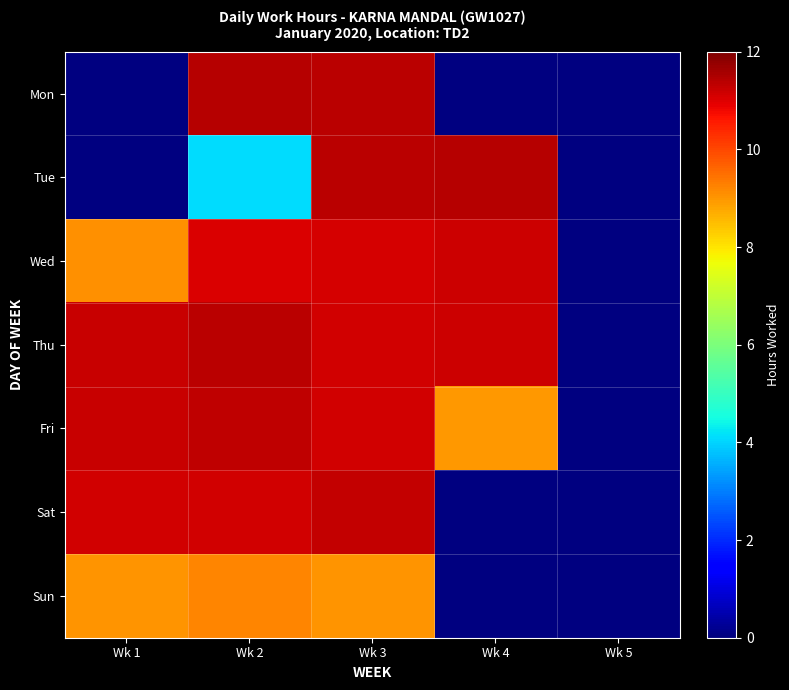

The value of Fri at Wk 2 is 11.3. True or false?

True